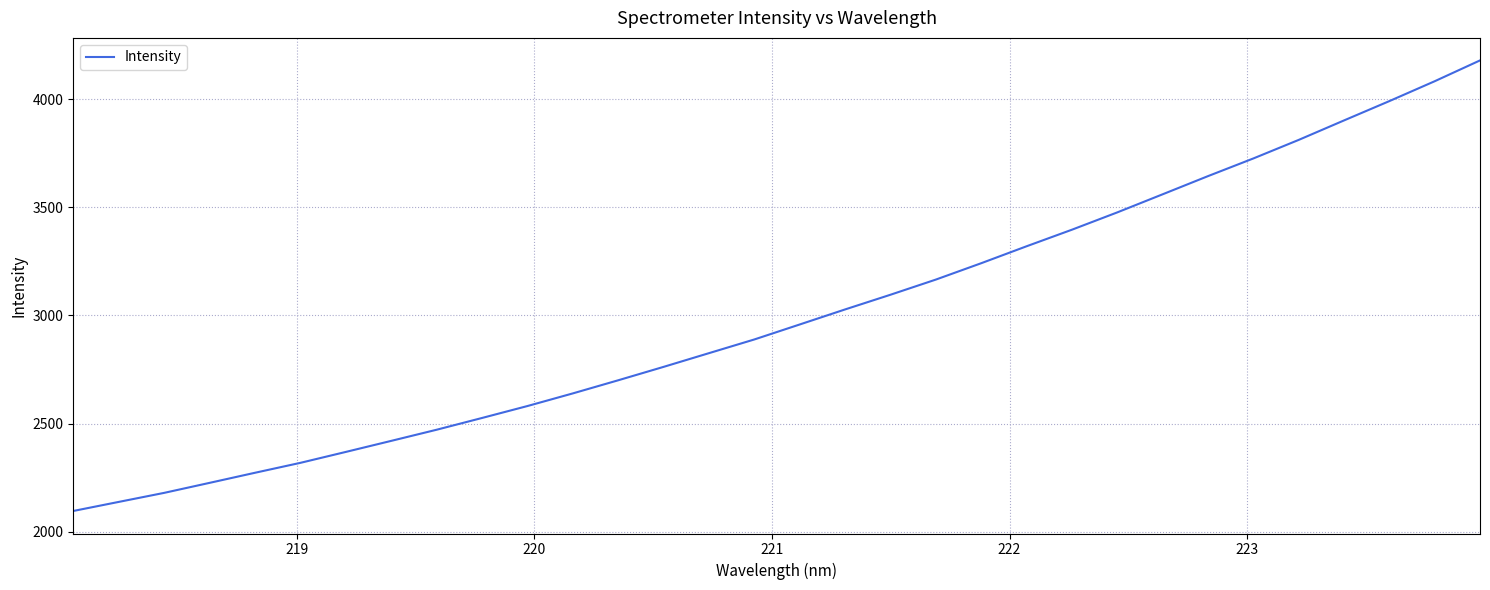

What is the difference between the maximum and minimum values?

2082.6